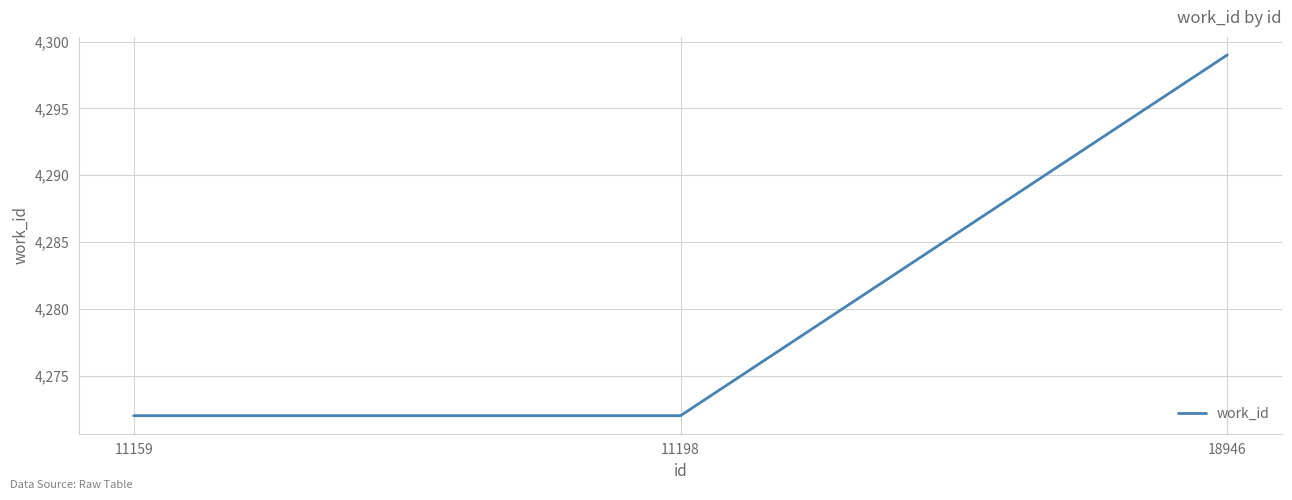

Is it true that the value at 18946 is 4299?

True